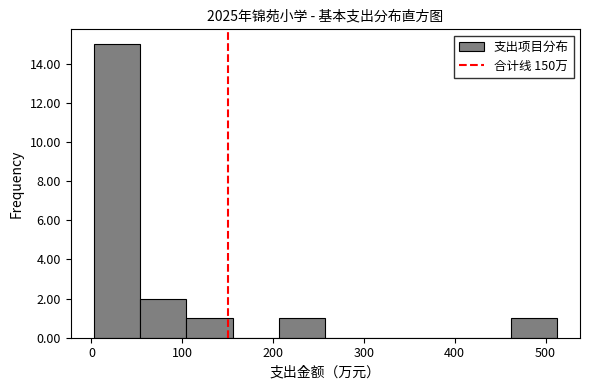

What is the height of the bar covering 460 to 510 on the x-axis? Neither the bar edges nor the heights are printed on the chart, so give them approximately, as read against the axes.

1